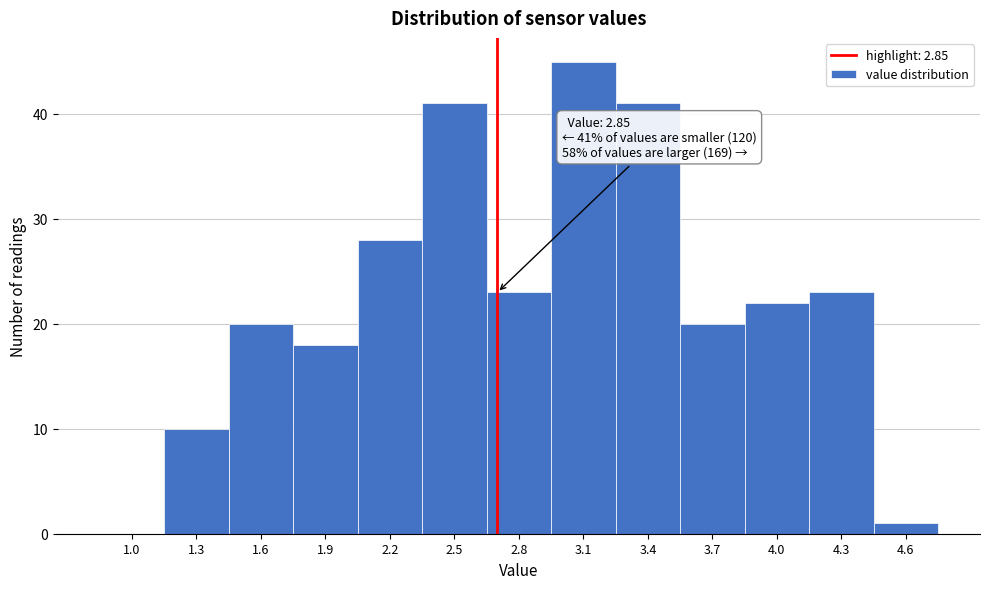

Reading left to right, list all the values displayed in this chart.

1.0=0	1.3=10	1.6=20	1.9=18	2.2=28	2.5=41	2.8=23	3.1=45	3.4=41	3.7=20	4.0=22	4.3=23	4.6=1